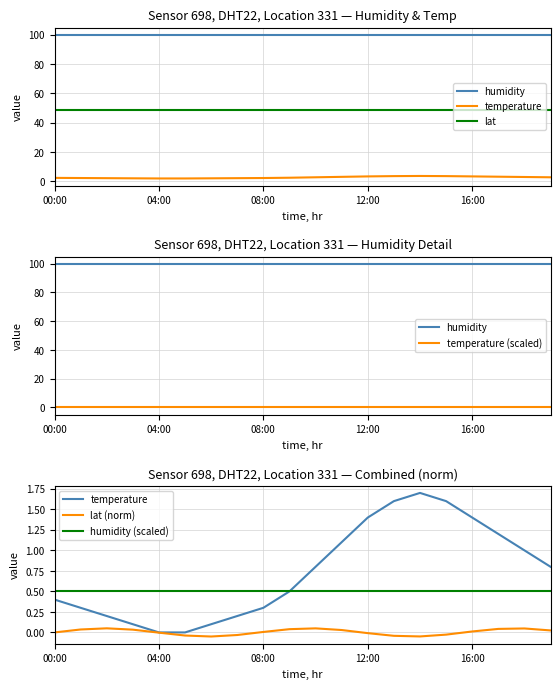

What is the label of the 19th point from the left?

18